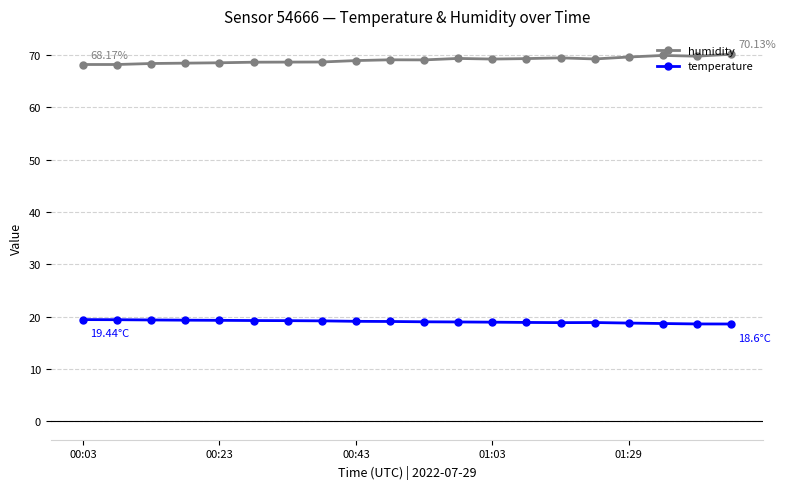

At how many categories does at least one series exceed 26?

20